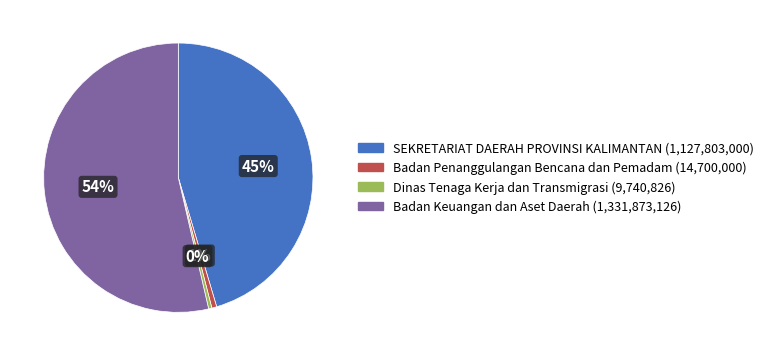

How many segments does this pie chart have?

4